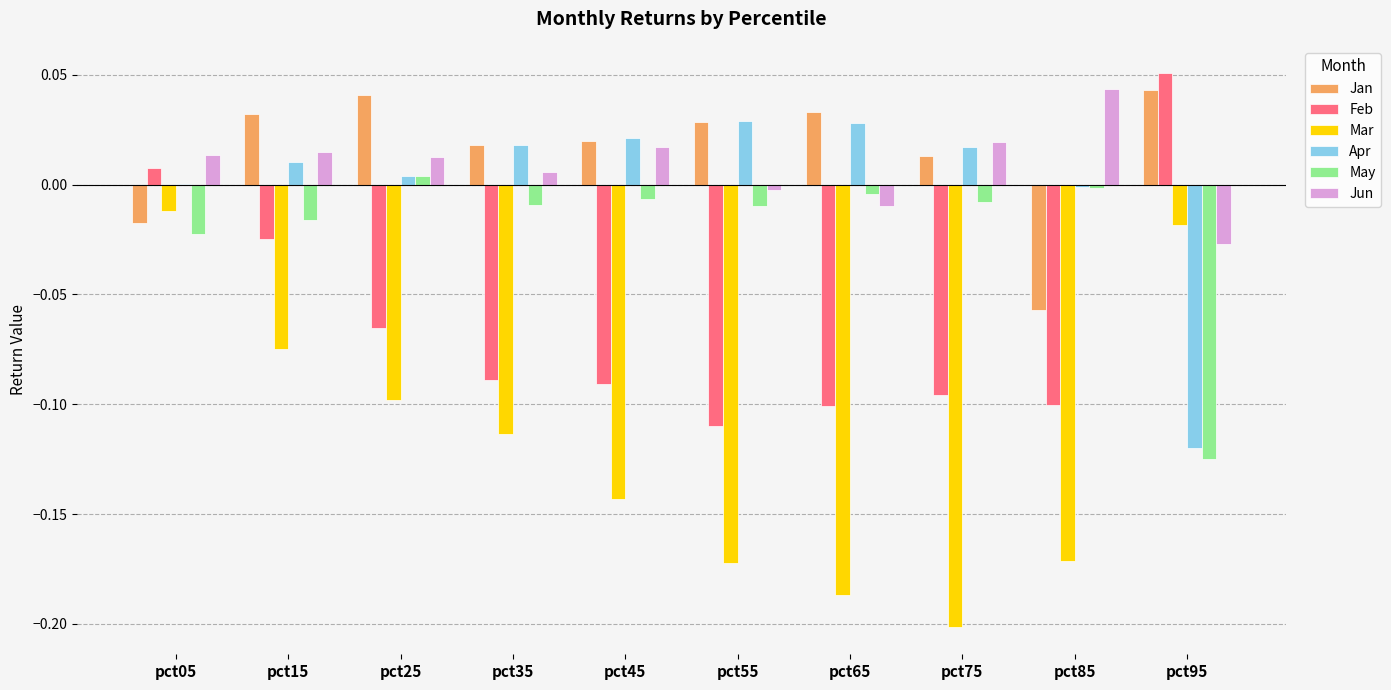

Which series changed the most between pct75 and pct95?

Mar